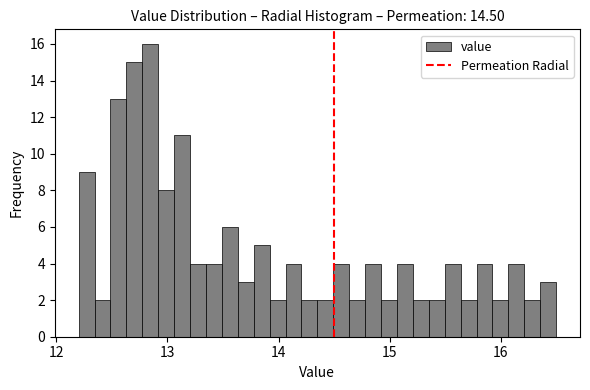

Read against the x-axis, roughly where is the centre of the tallest bar?

12.8